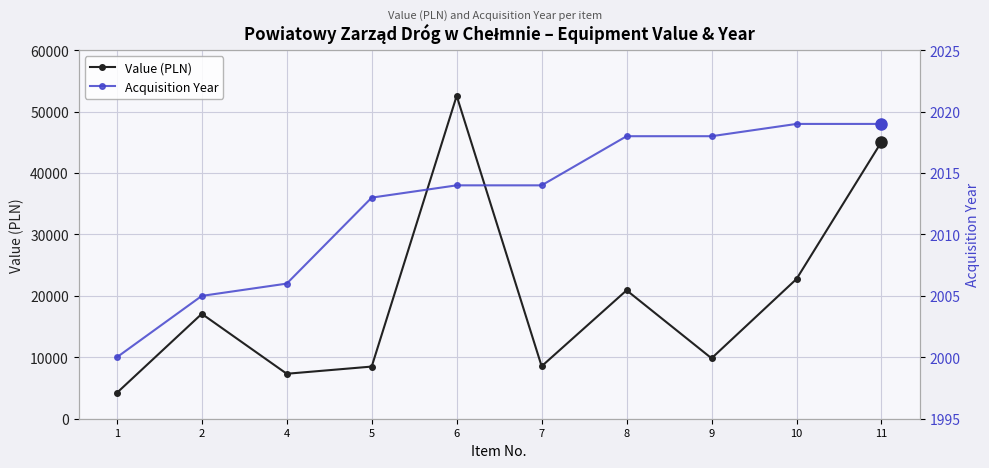

What is the difference between the maximum and second lowest values in the Acquisition Year series?

14.0